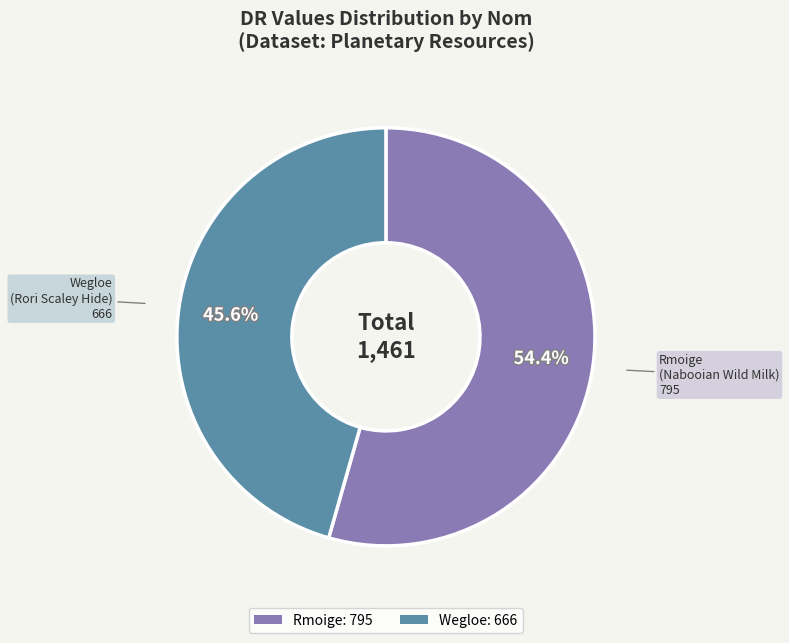

How many slices are in this pie chart?

2